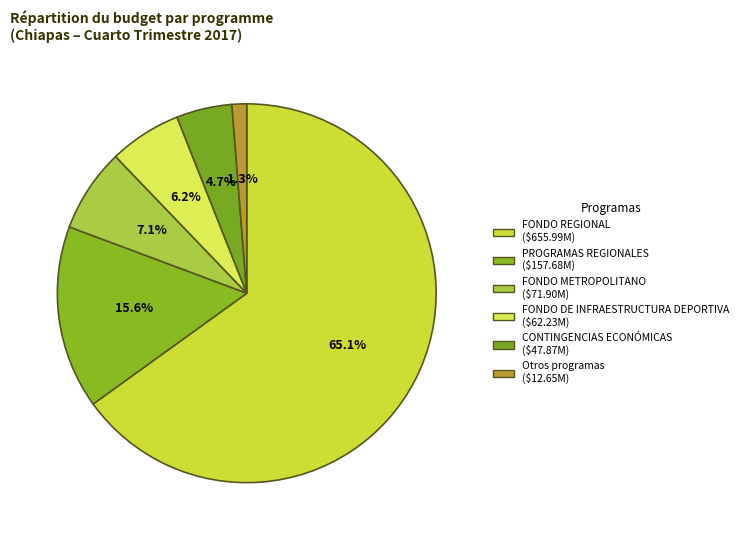

Count the number of slices in the pie.

6